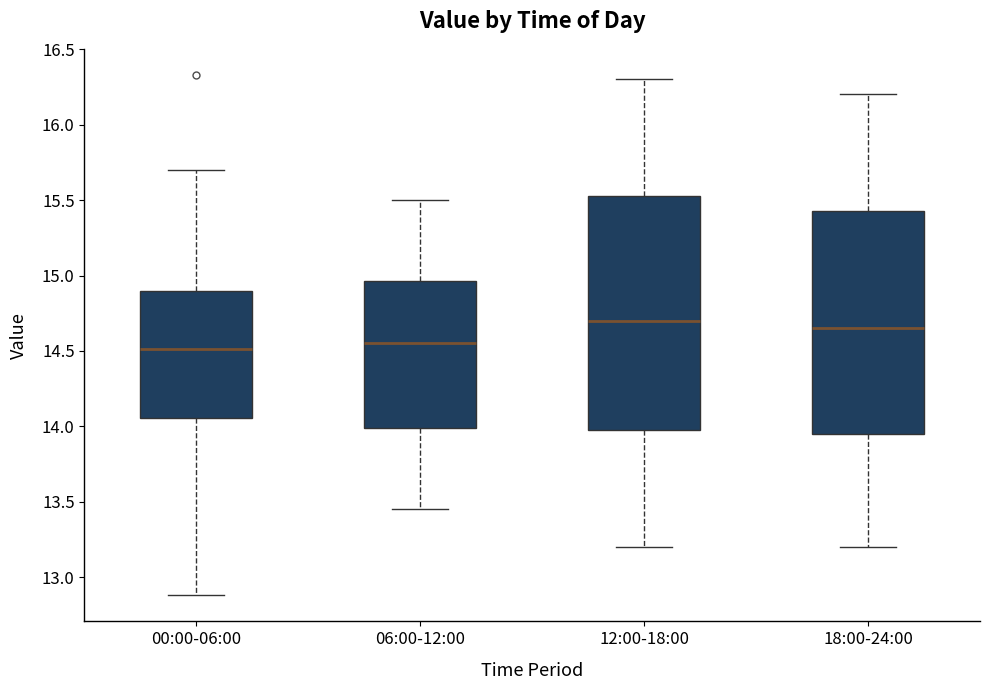

Which box is the tallest, from its lower edge to its upper edge?

12:00-18:00